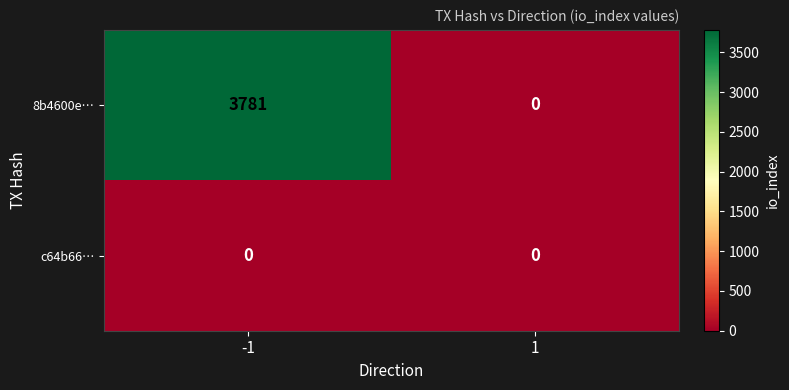

What is the total value across all series at -1?

3781